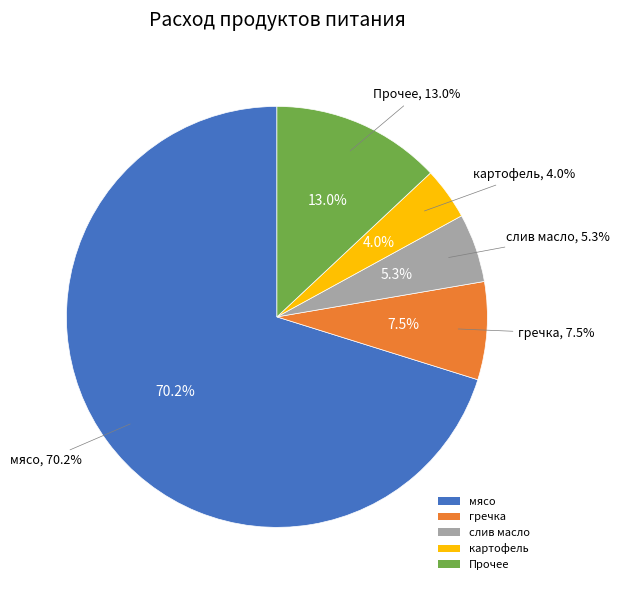

To the nearest percent, what portion does слив масло represent?

5%